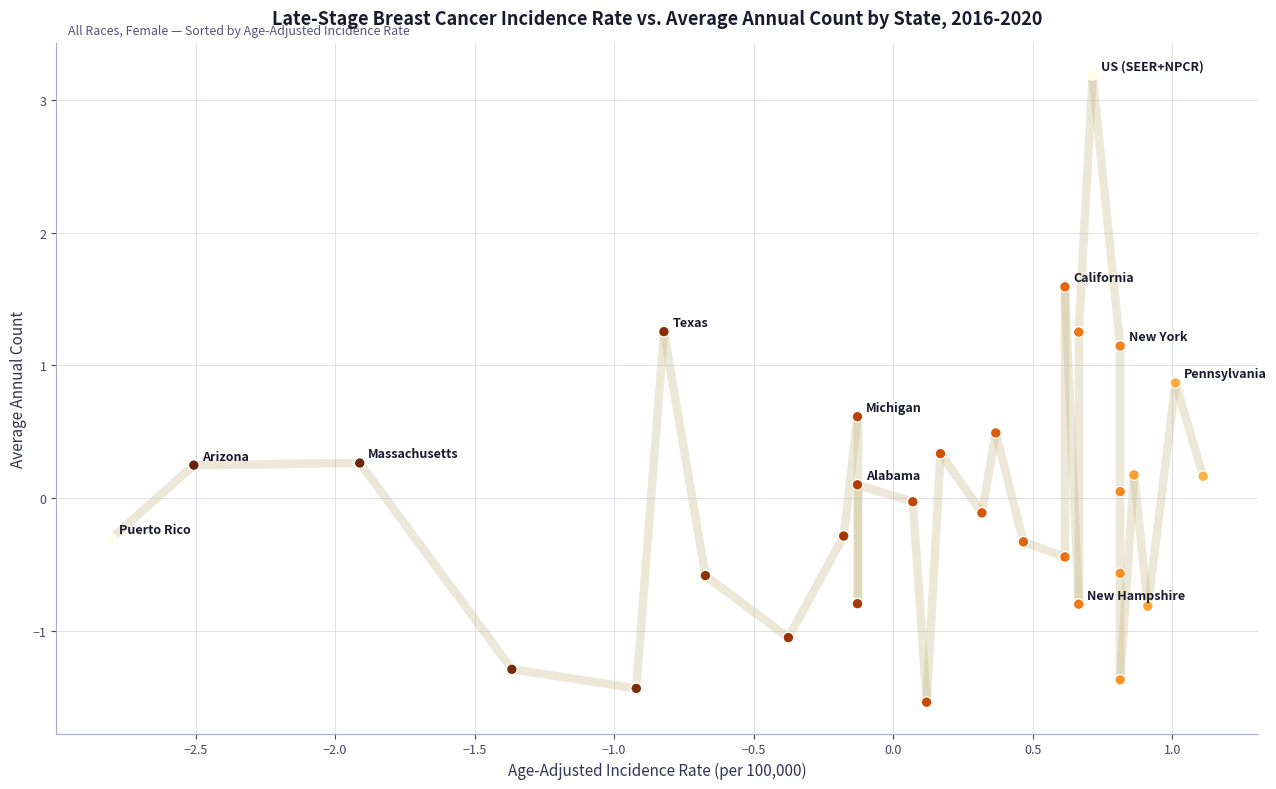

What is the range of X values (max minus min)?

3.9